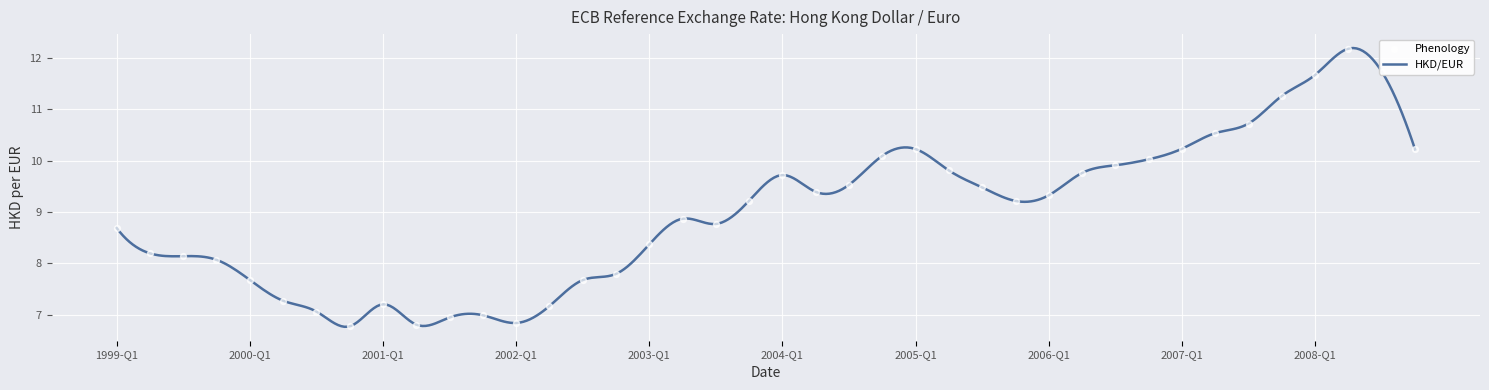

Which has a higher value, 2007-Q1 or 2005-Q1?

2007-Q1